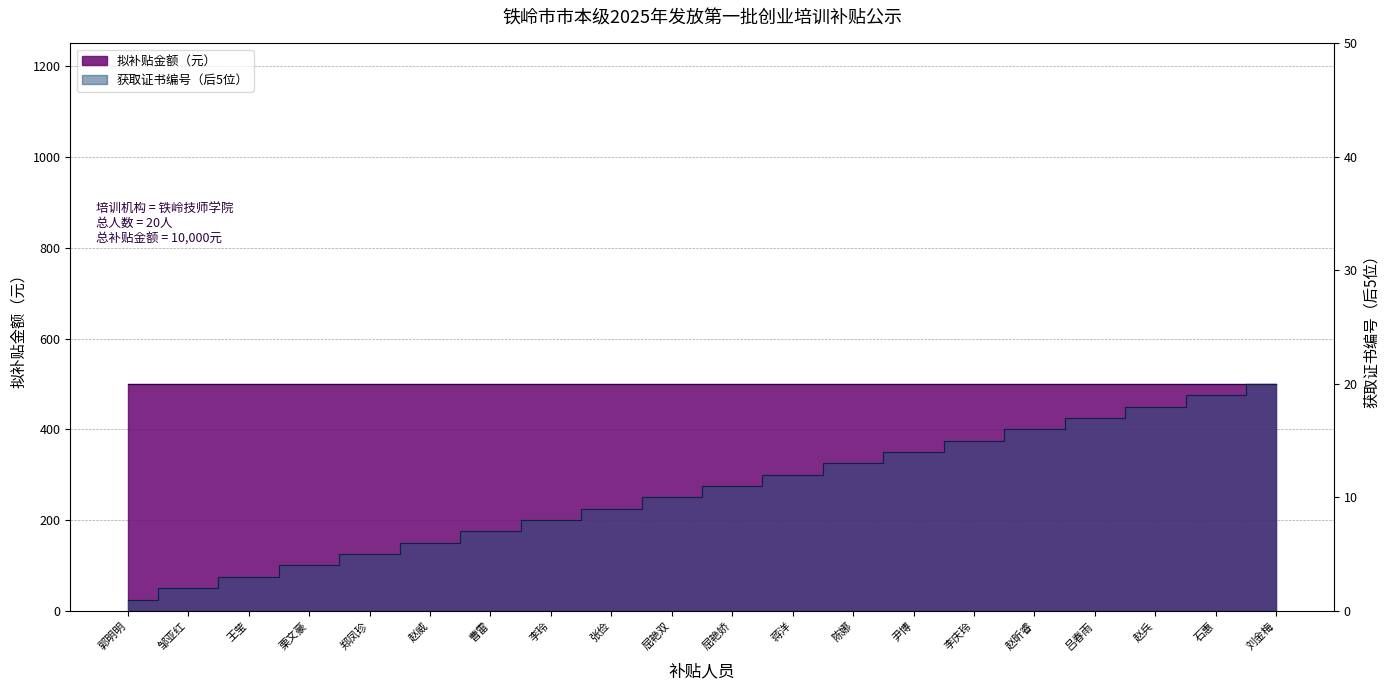

Which label corresponds to the largest value in the chart?

刘金梅